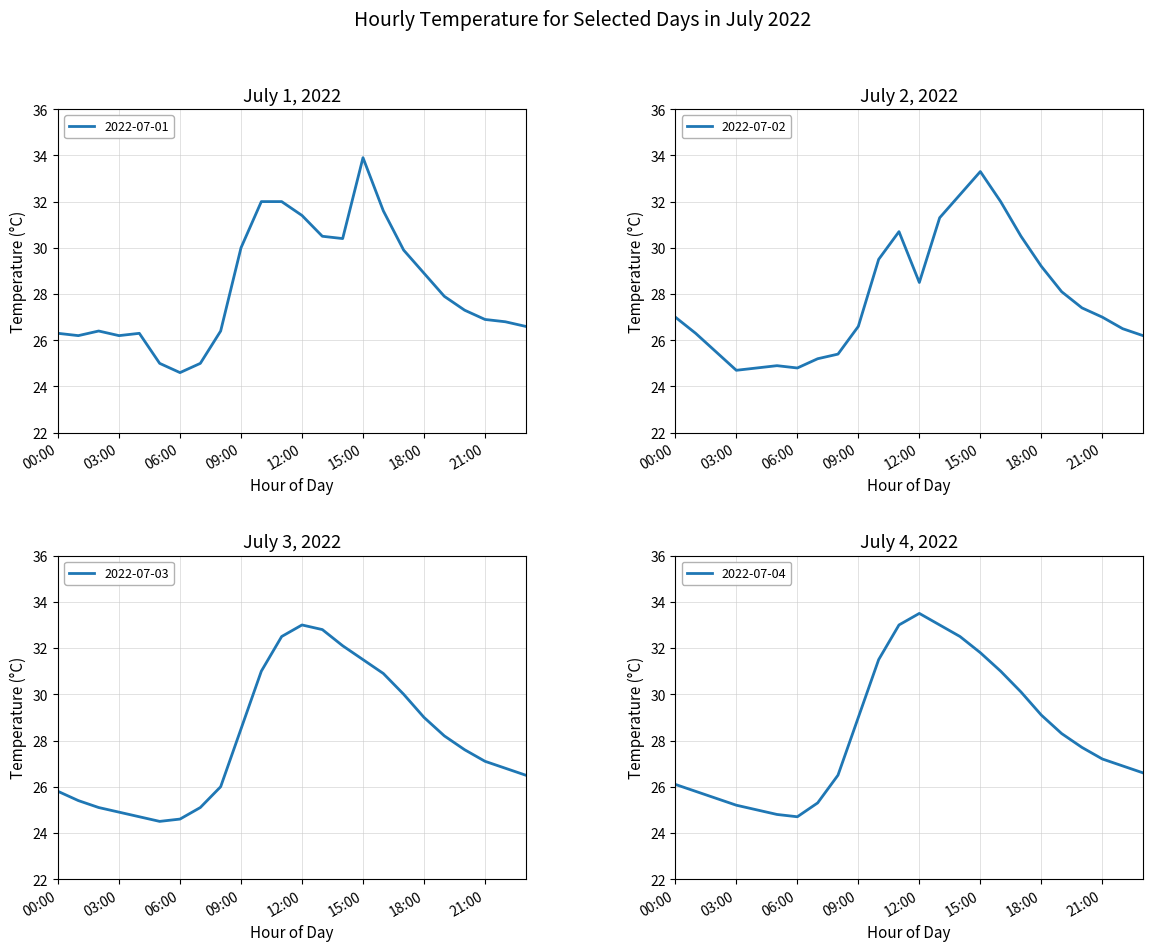

Which category has the lowest value in the 2022-07-01 series?

06:00